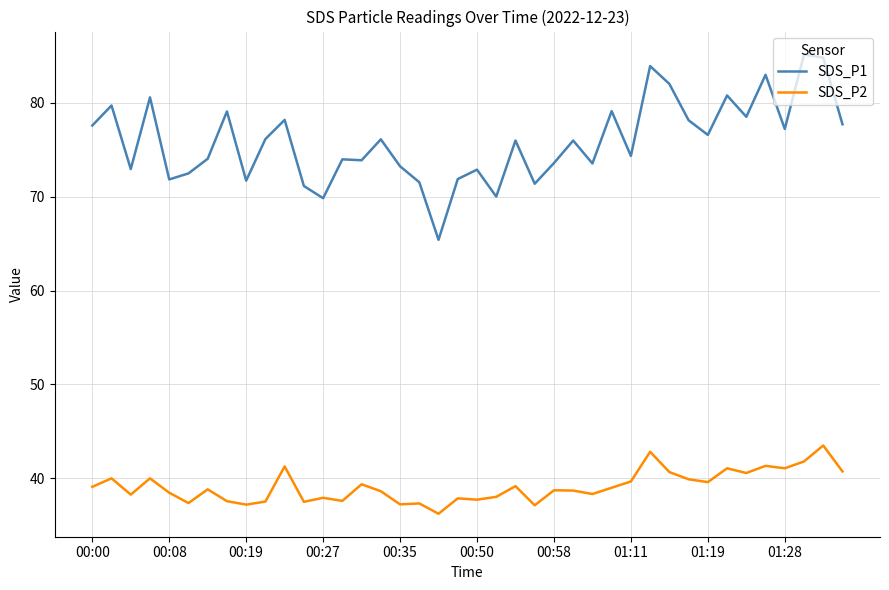

True or false: SDS_P1 and SDS_P2 cross at least once.

False